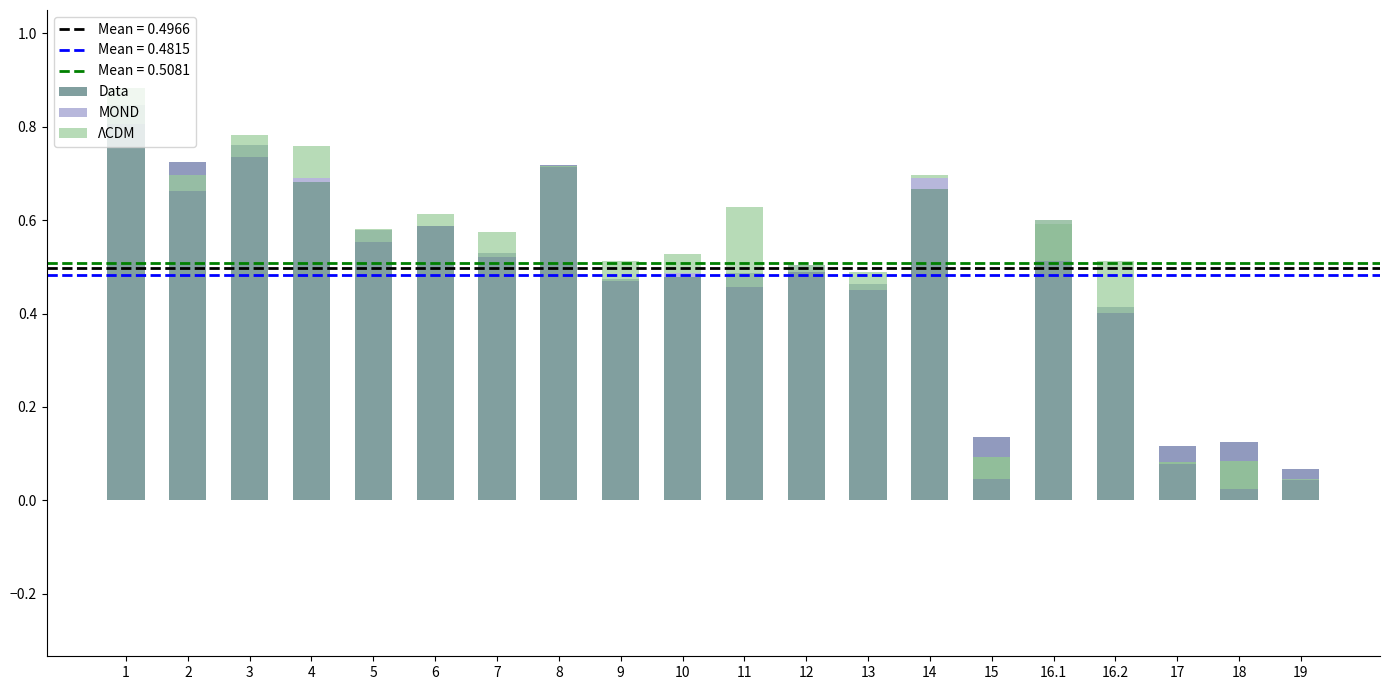

Is it true that MOND equals 0.0 at 12?

True